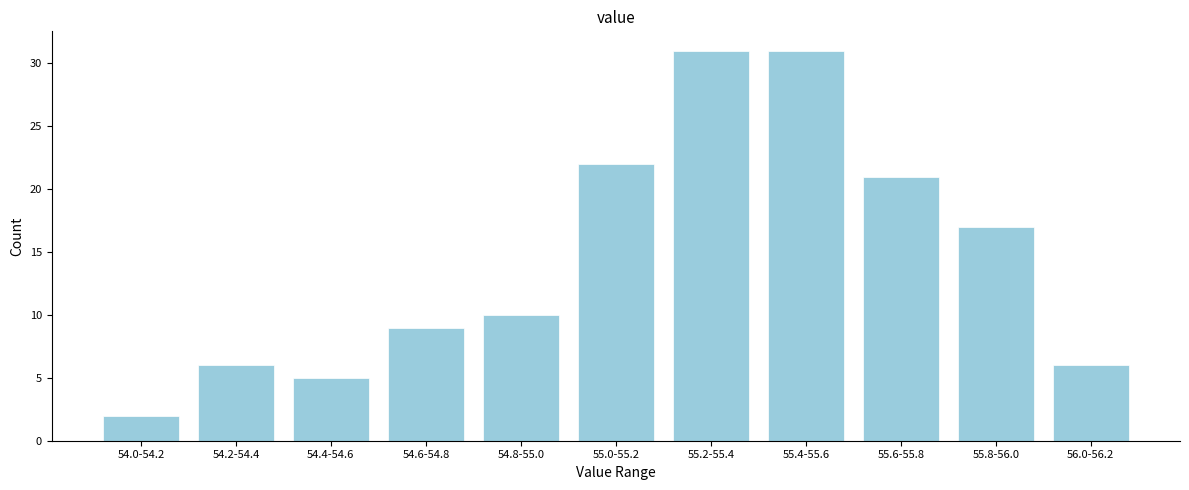

Reading right to left, list all the values displayed in this chart.

6	17	21	31	31	22	10	9	5	6	2